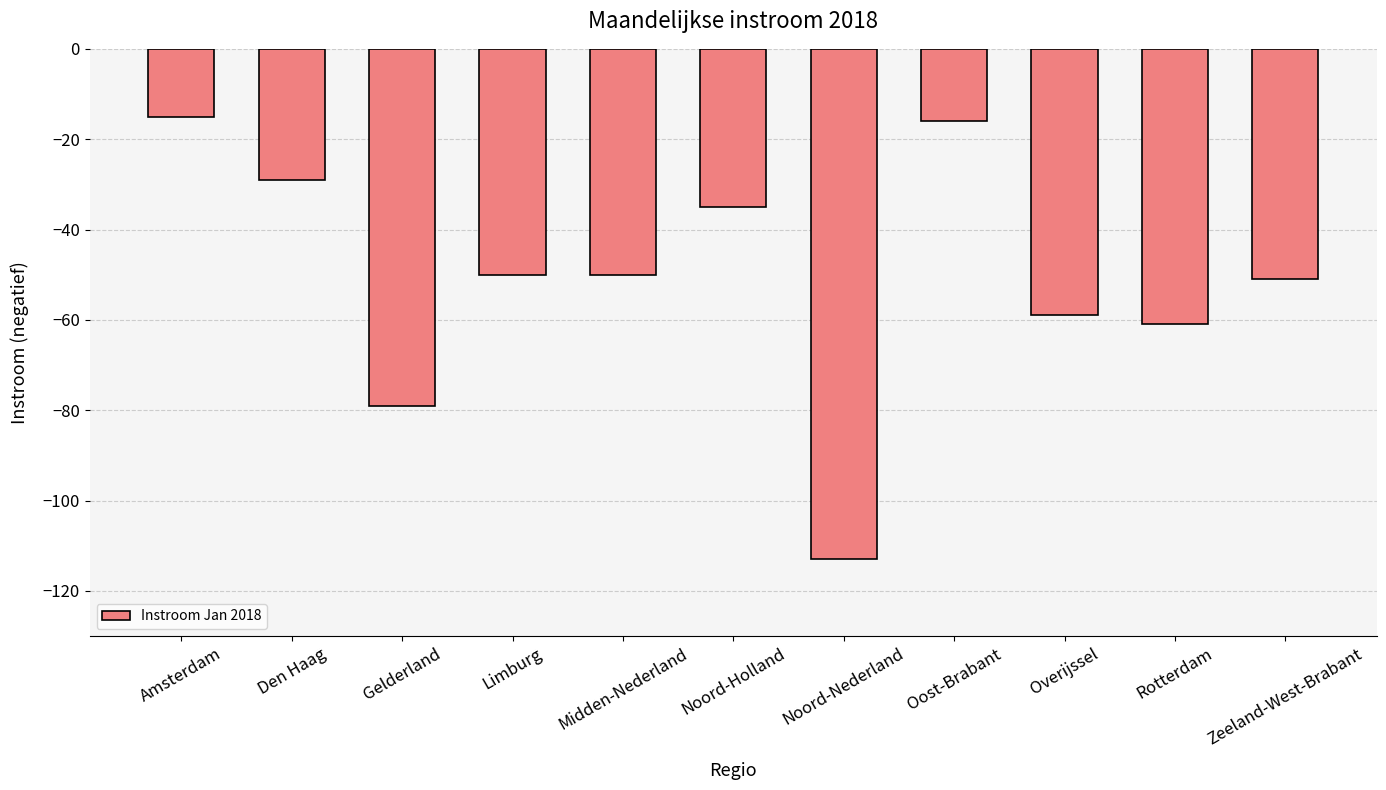

At which label is the value closest to -64?

Rotterdam